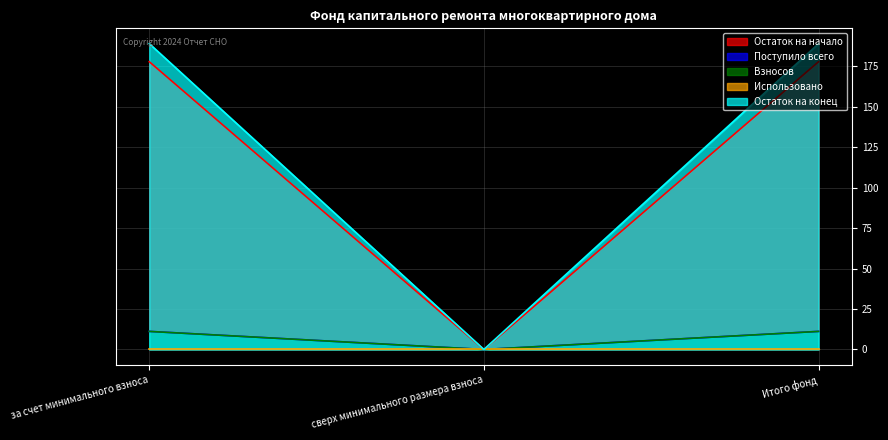

At which category is the sum across all series the highest?

за счет минимального взноса